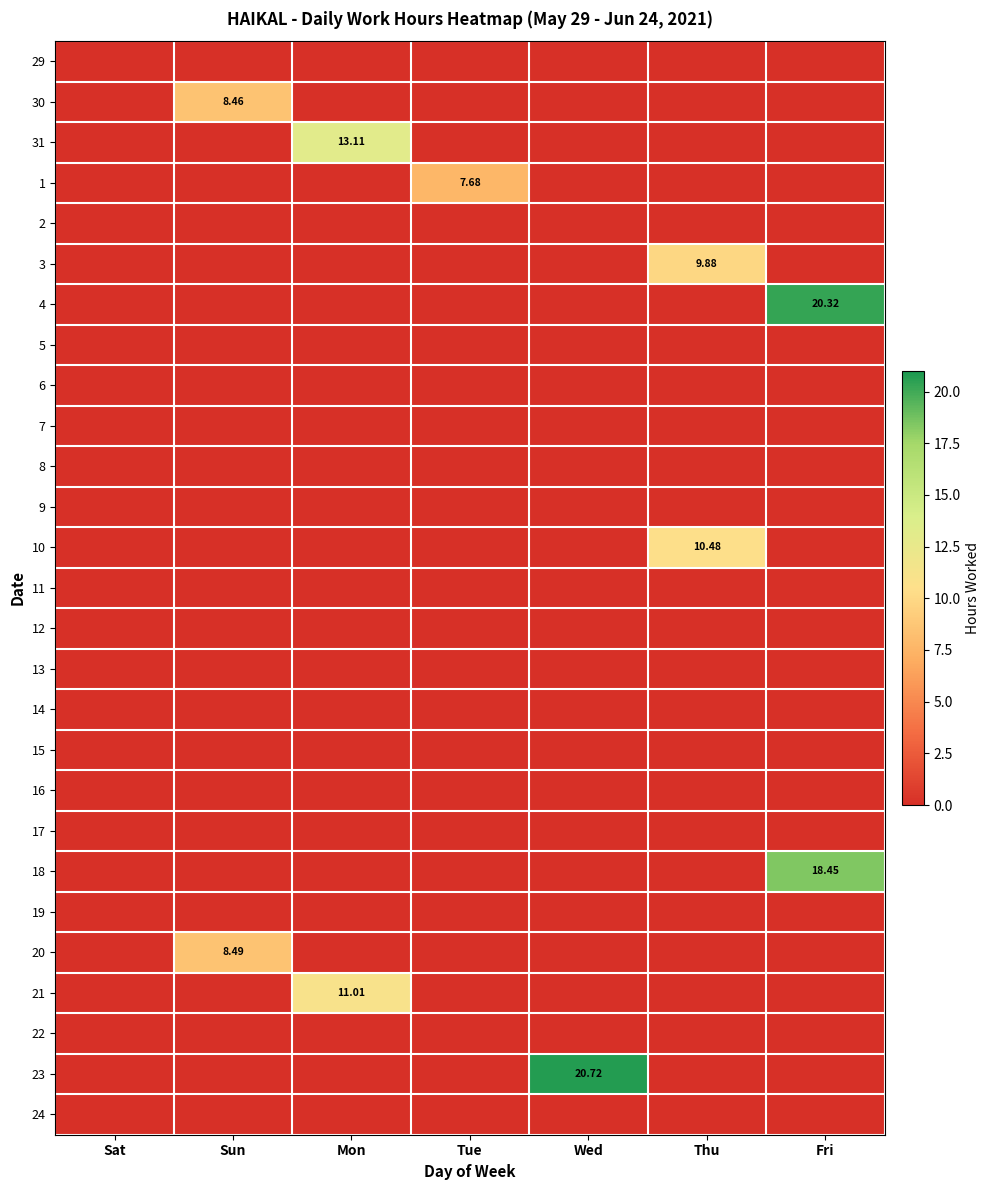

What is the sum of all 31 values?

13.1